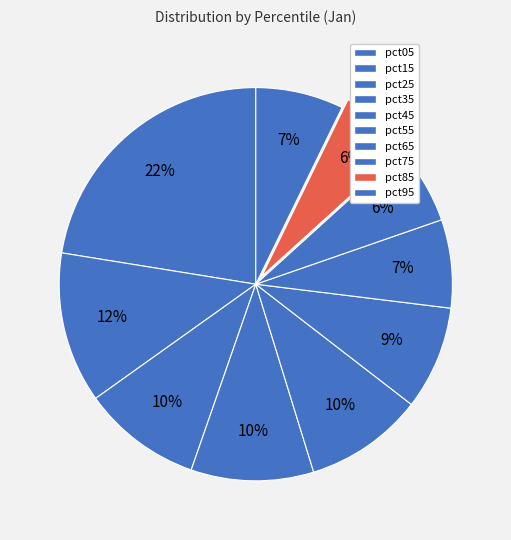

The pct95 slice represents 14% of the pie. True or false?

False